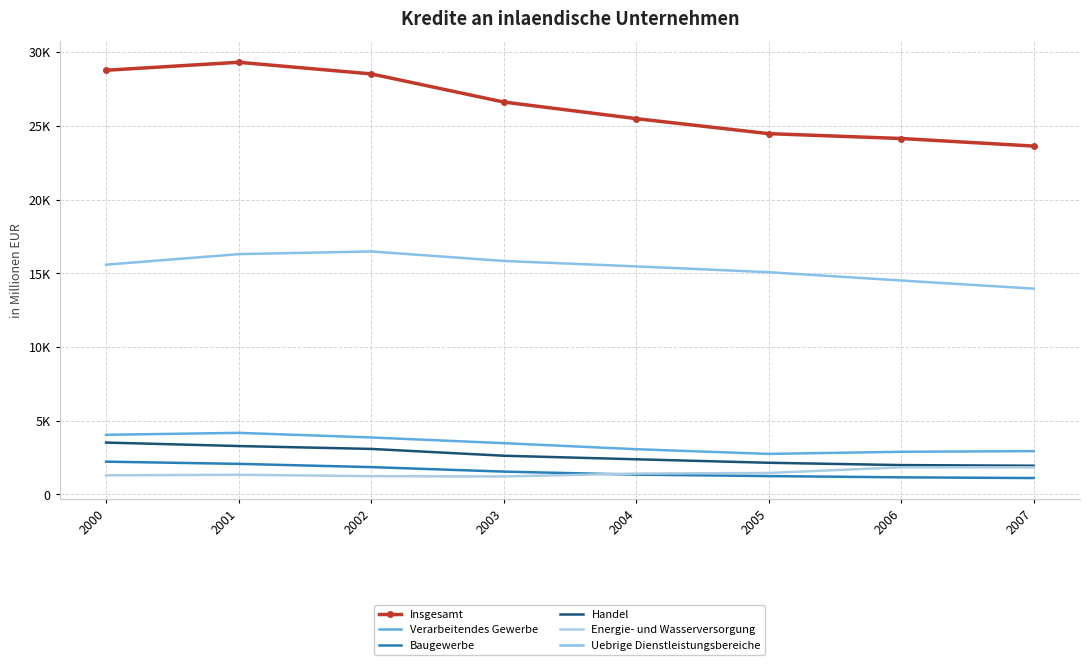

Which series has the largest range (max minus min)?

Insgesamt